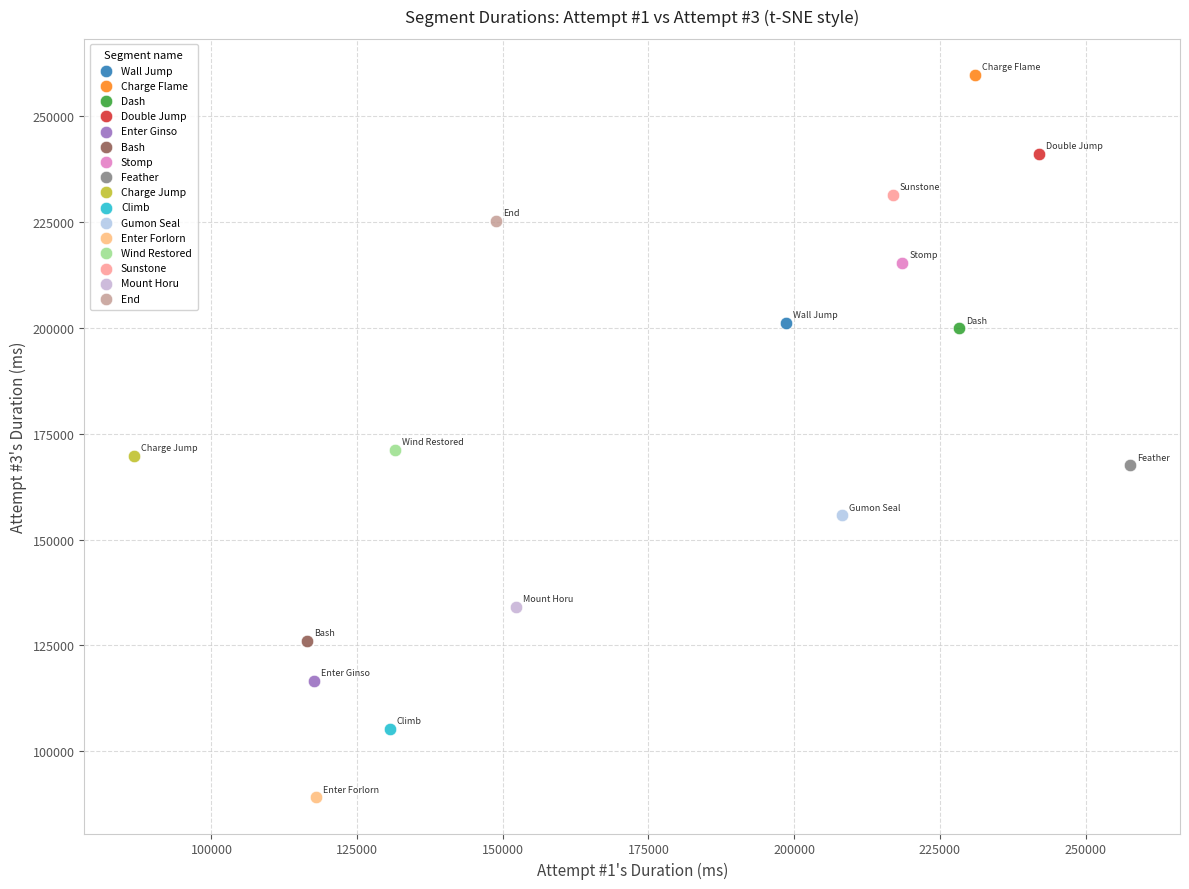

Which series reaches the minimum Y coordinate?

Enter Forlorn